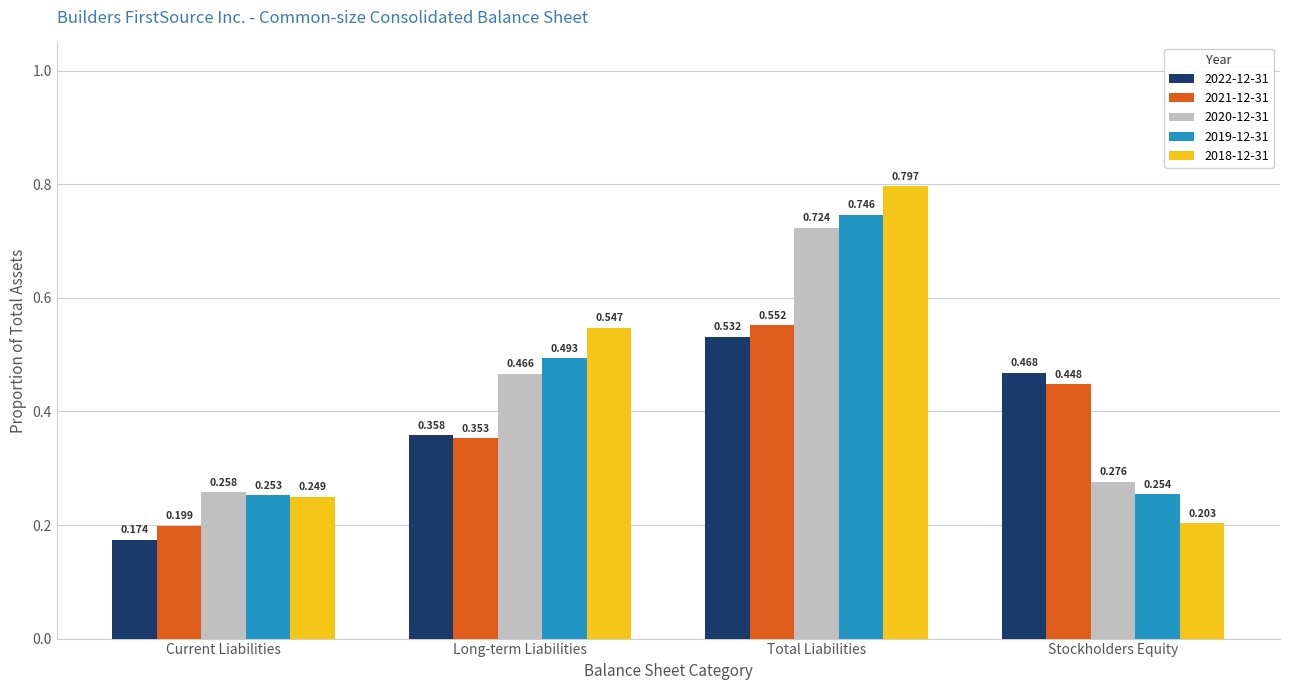

At which category is the sum across all series the highest?

Total Liabilities